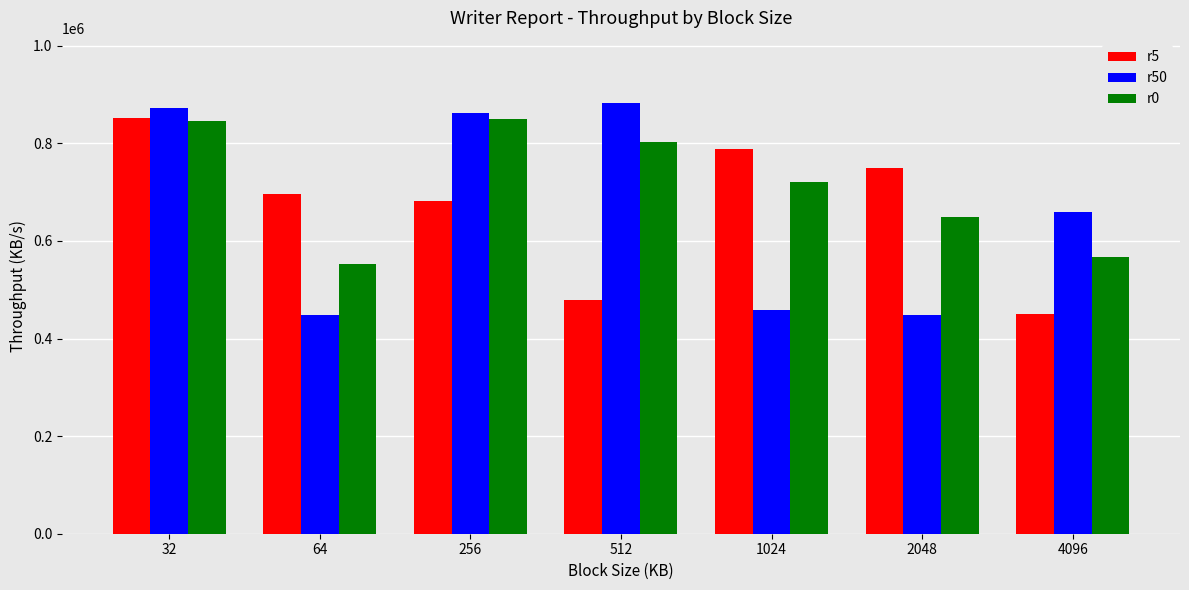

What is the approximate value of r50 at 1024?

459005